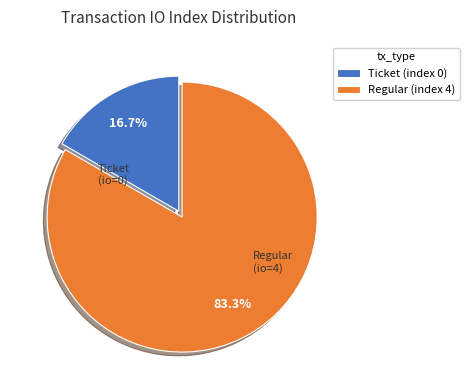

True or false: Regular (index 4) accounts for 99% of the total.

False